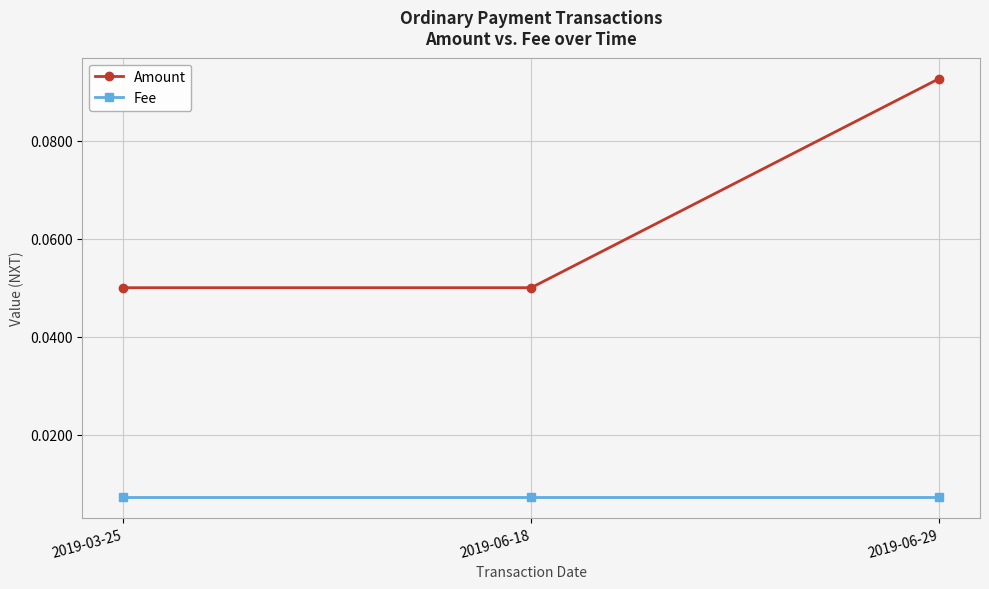

At which label does Amount reach its peak?

2019-06-29